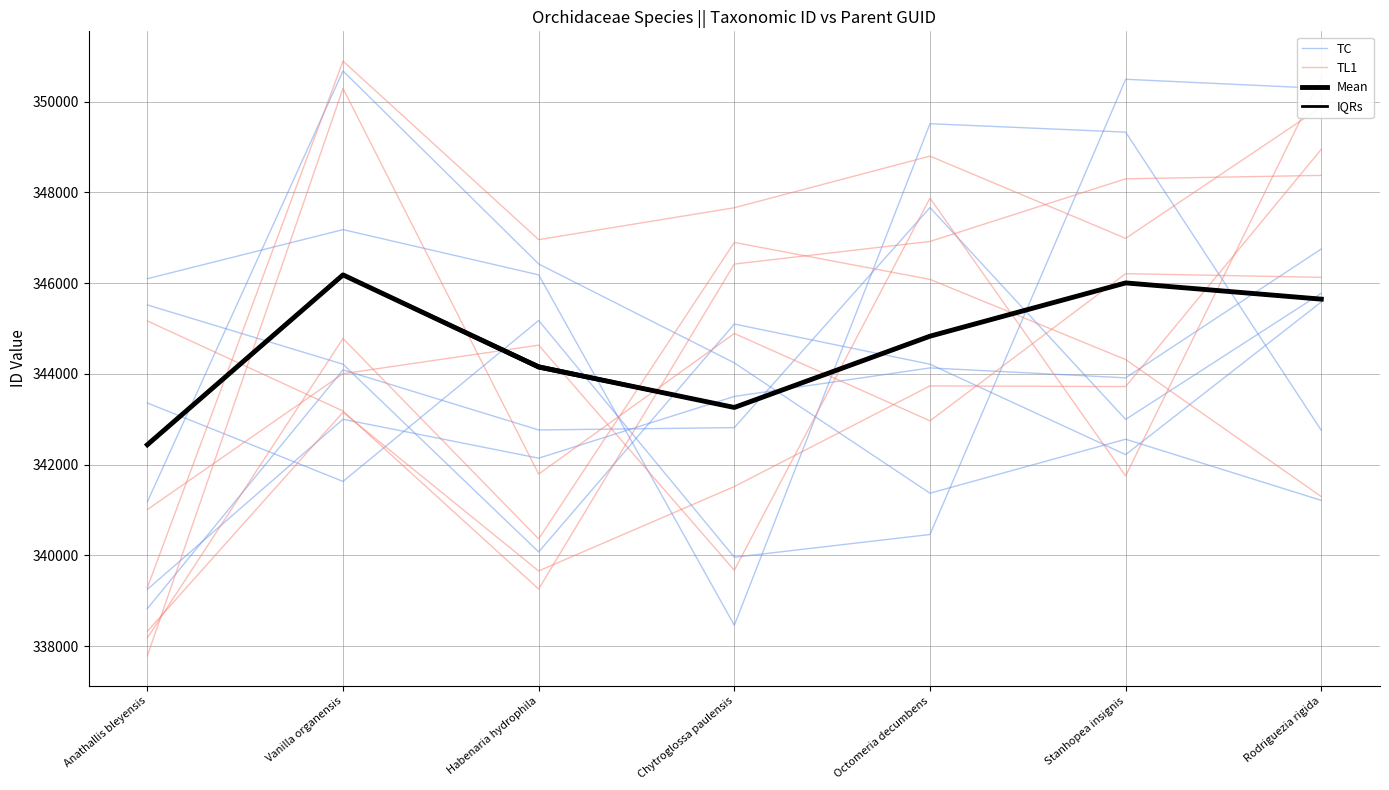

Is it true that TL1 equals 165004.2 at Vanilla organensis?

False